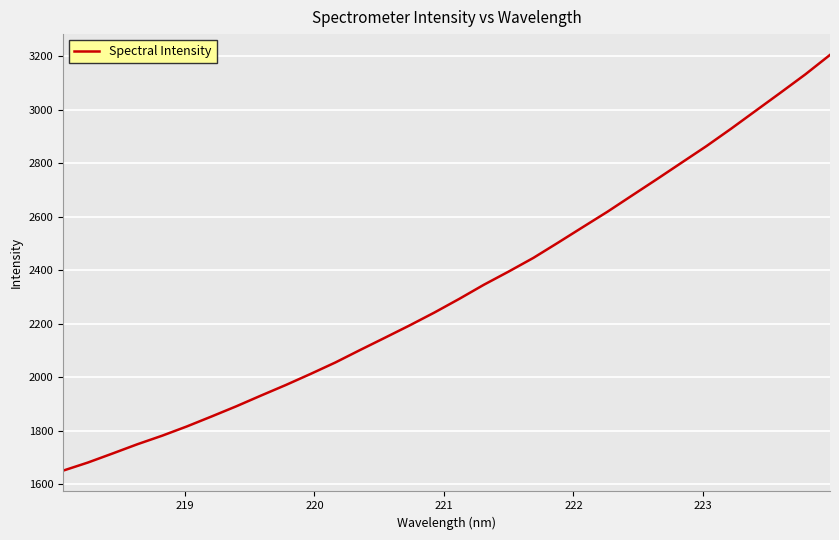

What is the minimum value shown in the chart?

1650.1